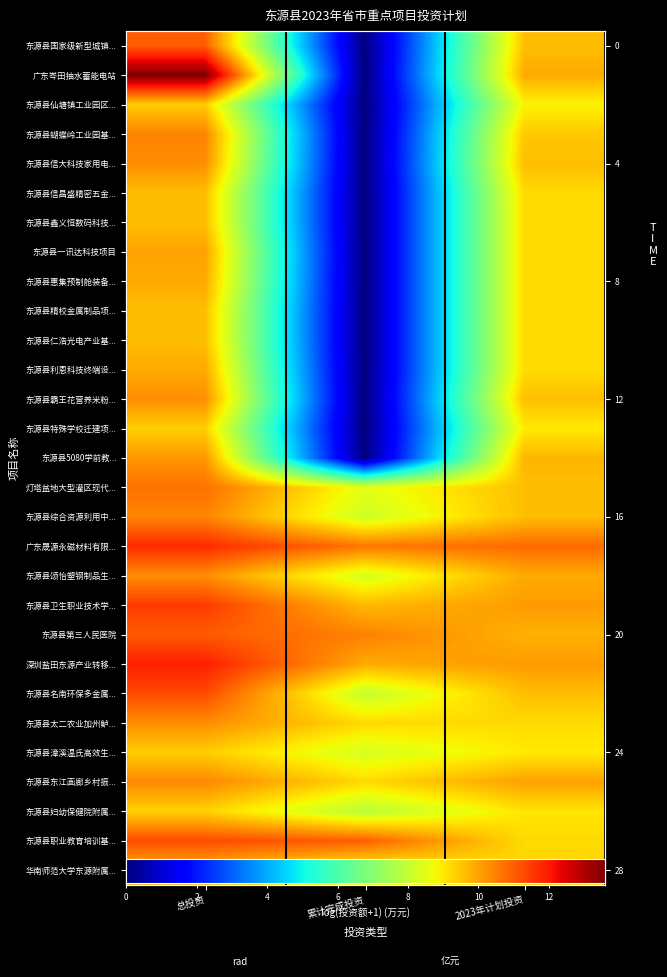

At which label is 东源县仙塘镇工业园区... closest to 4?

累计完成投资